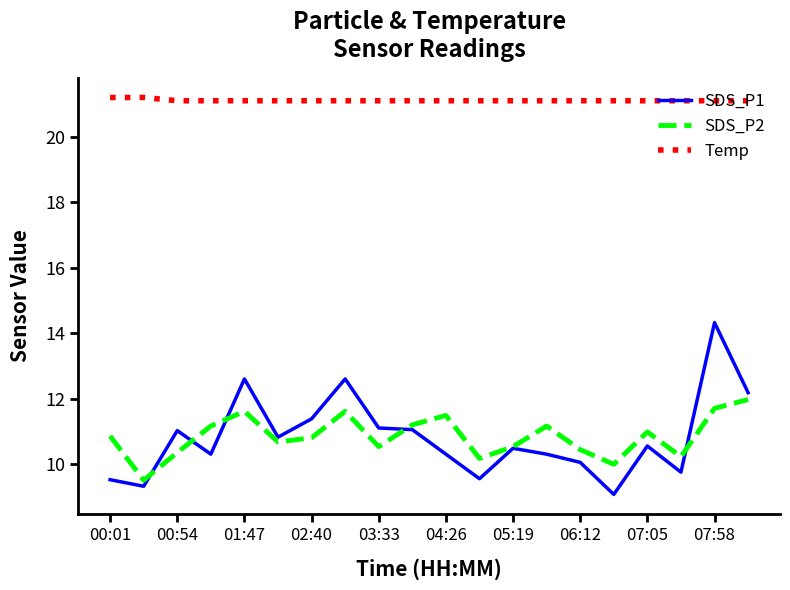

What is the difference between the second highest and minimum values in the SDS_P2 series?

2.2